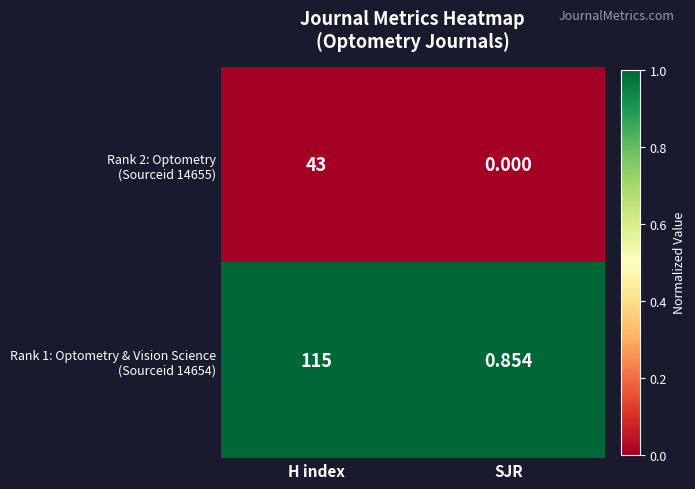

At which category is the sum across all series the highest?

H index